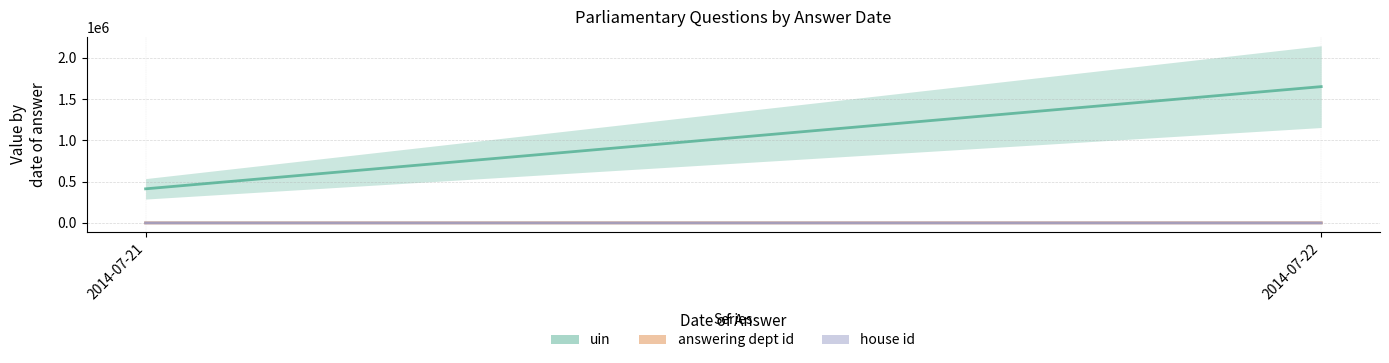

Reading right to left, list all the values displayed in this chart.

uin: 2014-07-22=1651757	2014-07-21=413127
answering dept id: 2014-07-22=420	2014-07-21=63
house id: 2014-07-22=8	2014-07-21=2